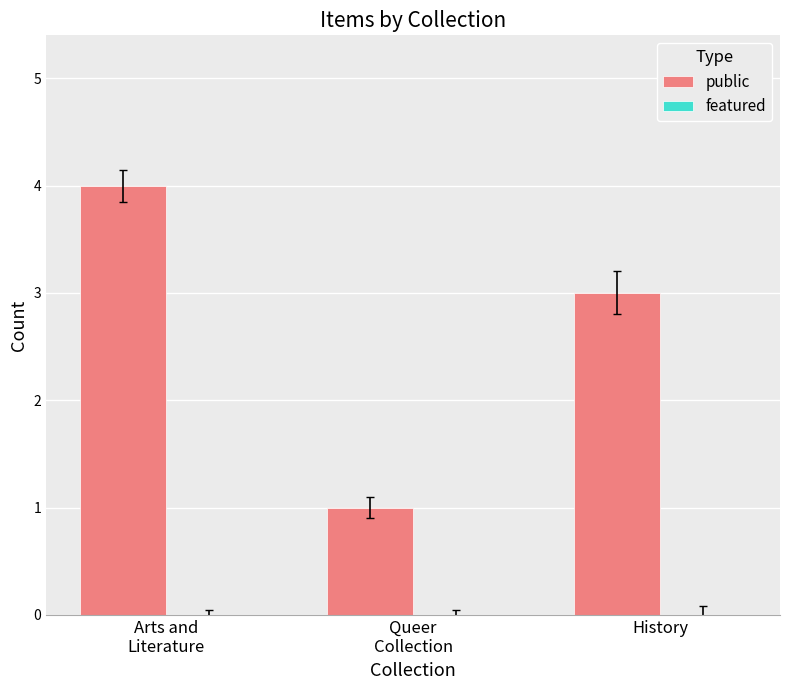

What is the greatest value displayed?

4